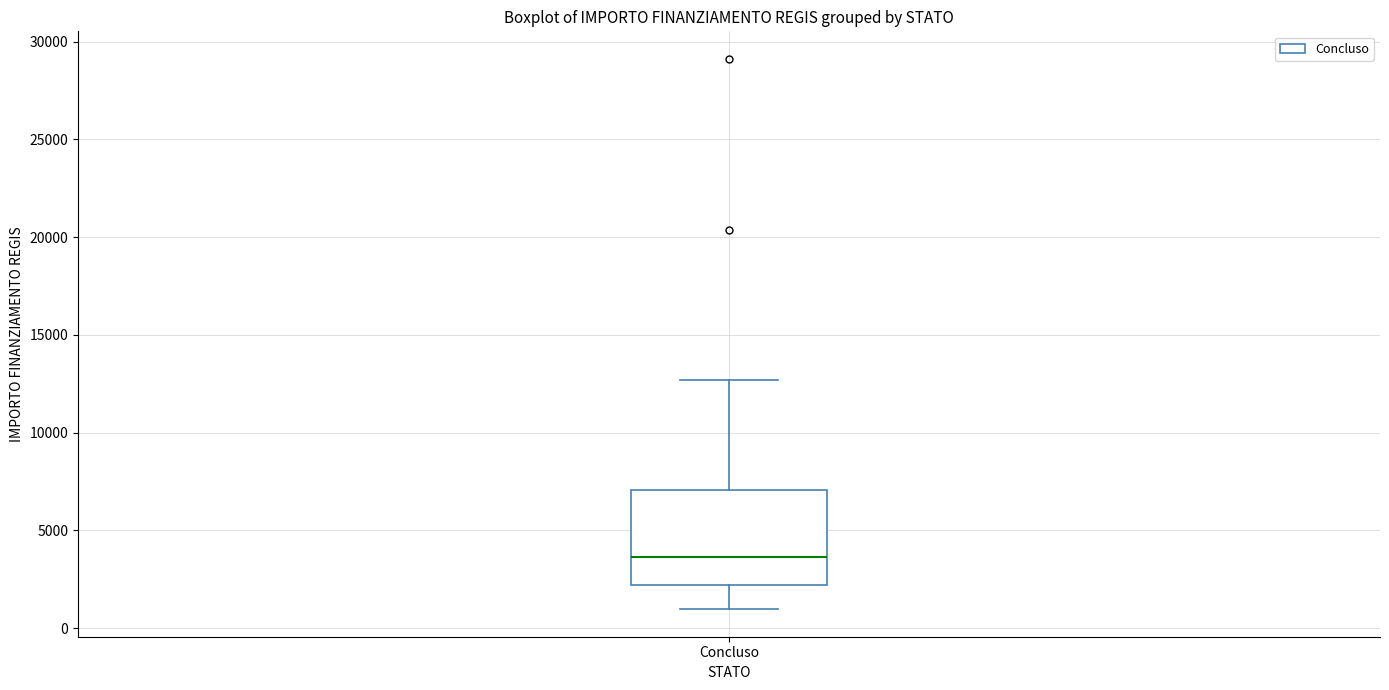

Read this box plot against the y-axis: the position of the median line, the range covered by the box, and the ends of both whiskers. The values are not printed on the chart, so give them approximately, as read against the axis.

median 3500, box 2000 to 7000, whiskers 1000 to 12500